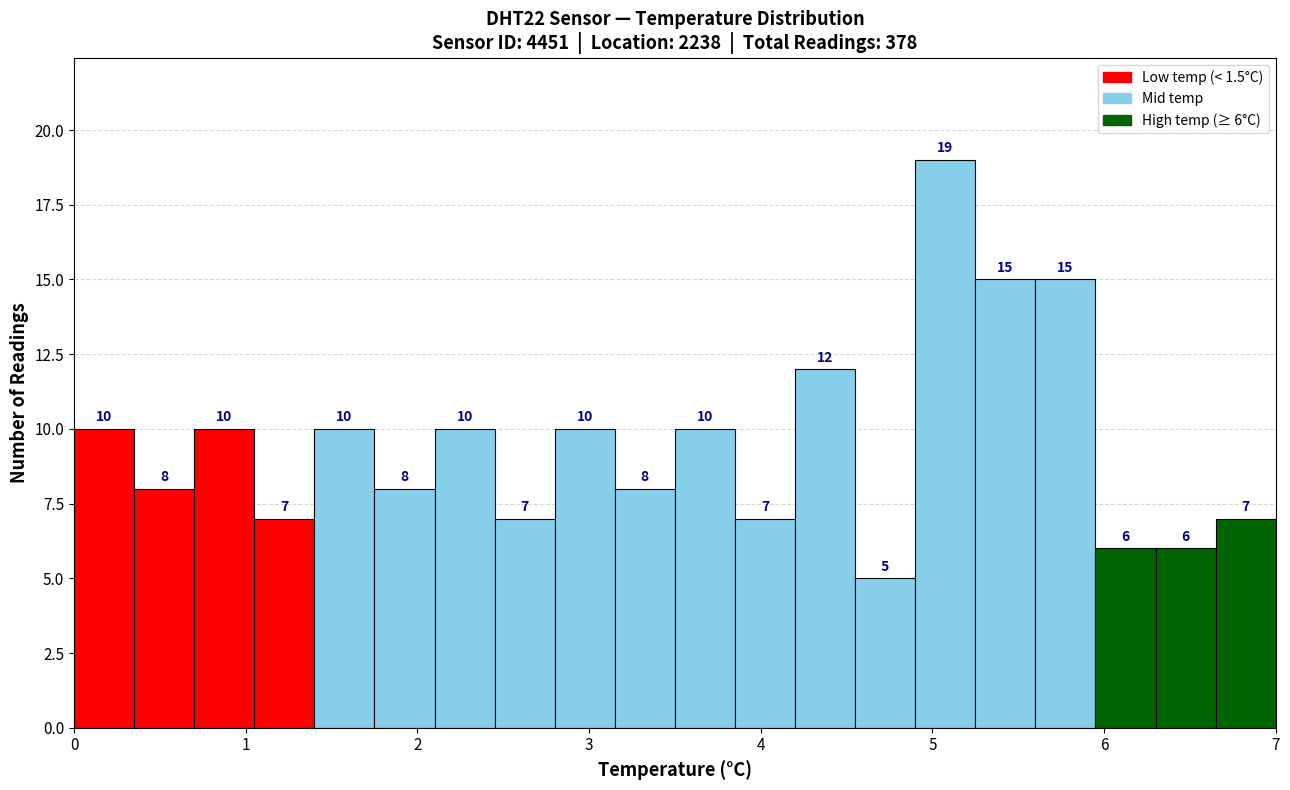

Read against the x-axis, roughly where is the centre of the tallest bar?

5.1